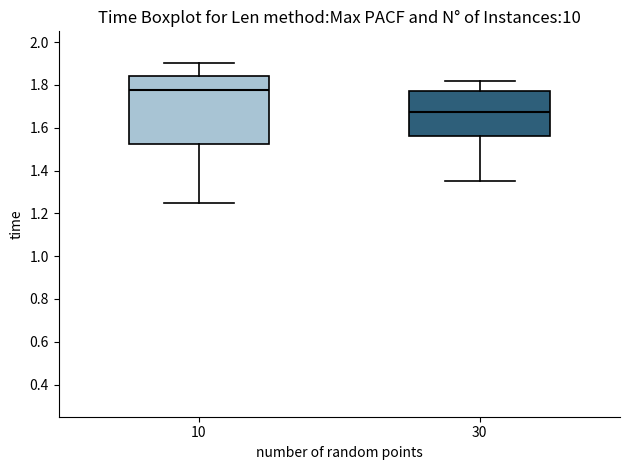

Comparing the boxes themselves (not the whiskers), which one is the tallest?

10